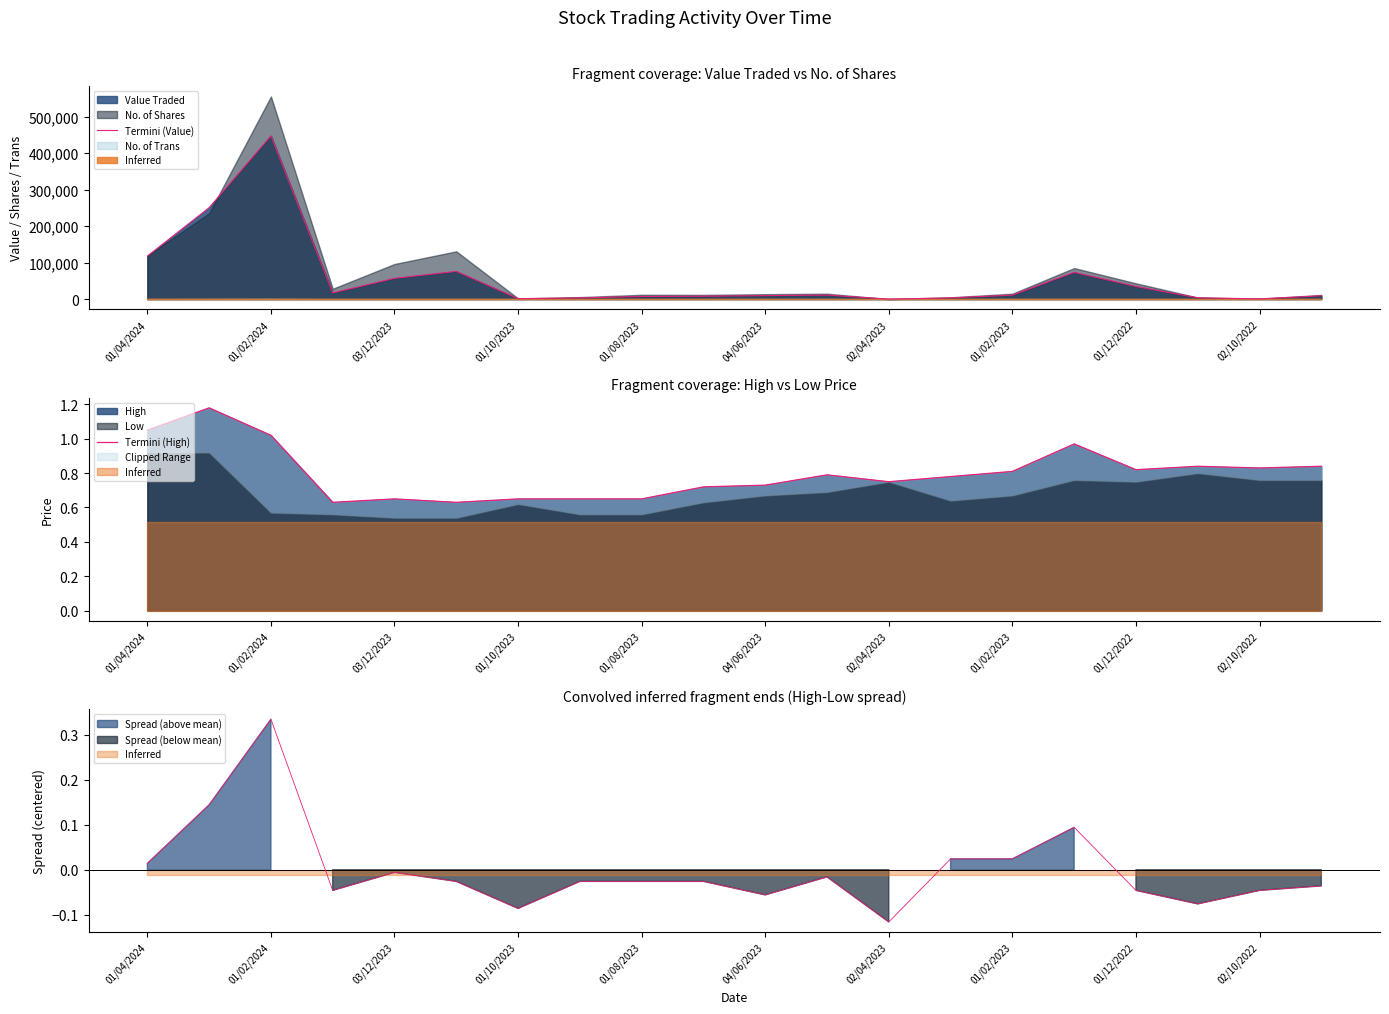

Is it true that High equals 0.4 at 01/12/2022?

False